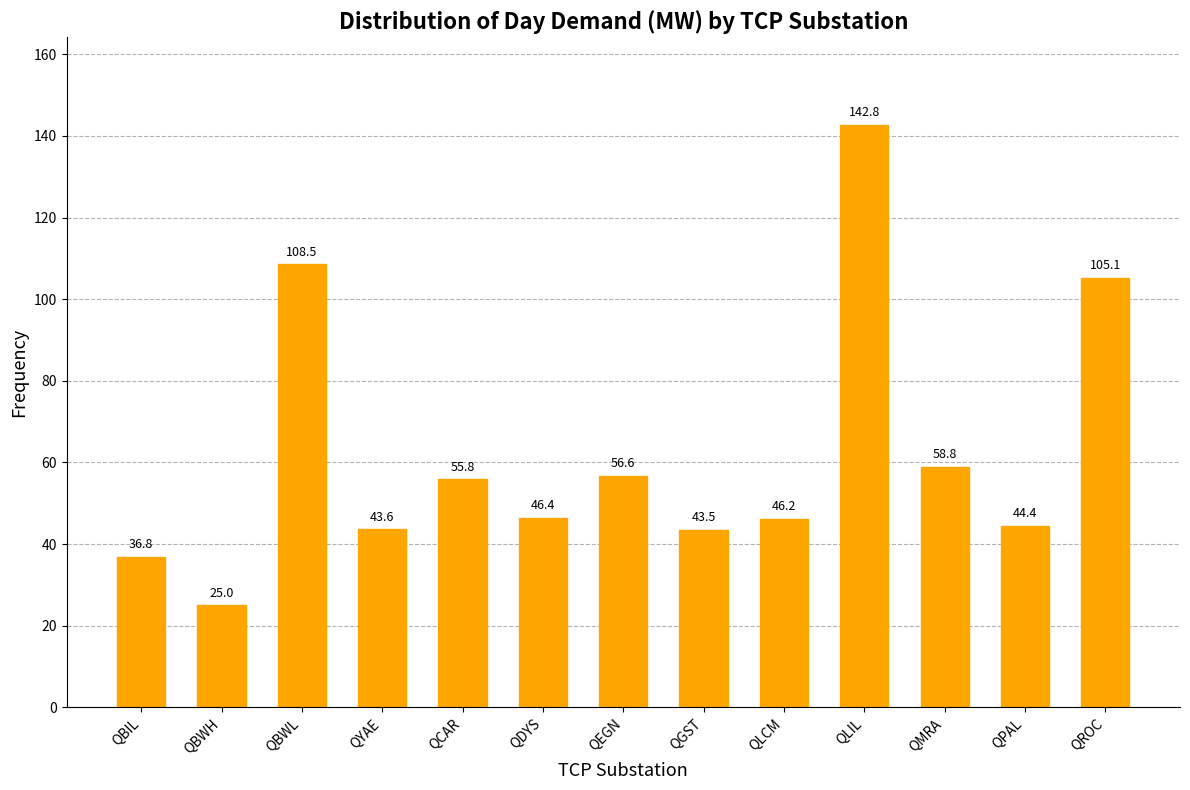

At which label does the data first exceed 46?

QBWL